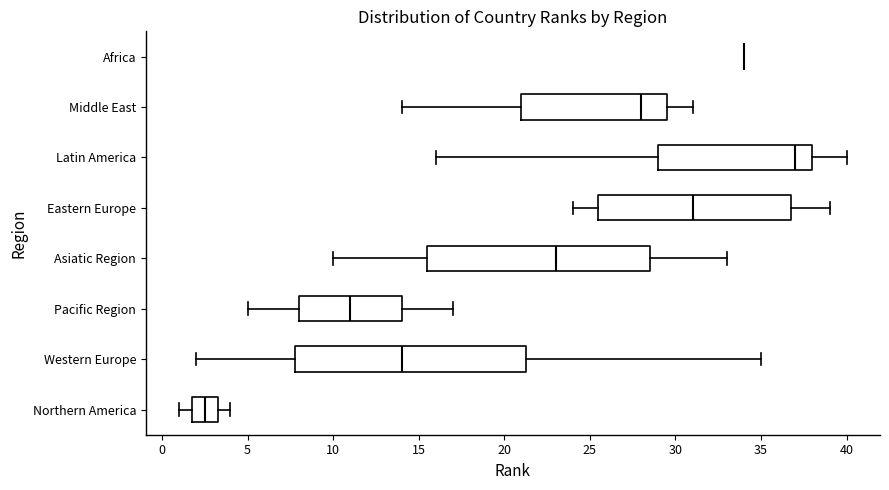

Reading bottom to top, read every box against the x-axis: the position of its median line, the range the box covers, and the ends of its whiskers. The values are not printed on the chart, so give them approximately, as read against the axis.

Northern America: median 2.5, box 2.0 to 3.5, whiskers 1.0 to 4.0
Western Europe: median 14.0, box 8.0 to 21.5, whiskers 2.0 to 35.0
Pacific Region: median 11.0, box 8.0 to 14.0, whiskers 5.0 to 17.0
Asiatic Region: median 23.0, box 15.5 to 28.5, whiskers 10.0 to 33.0
Eastern Europe: median 31.0, box 25.5 to 37.0, whiskers 24.0 to 39.0
Latin America: median 37.0, box 29.0 to 38.0, whiskers 16.0 to 40.0
Middle East: median 28.0, box 21.0 to 29.5, whiskers 14.0 to 31.0
Africa: box collapsed to a line at 34.0, whiskers 34.0 to 34.0